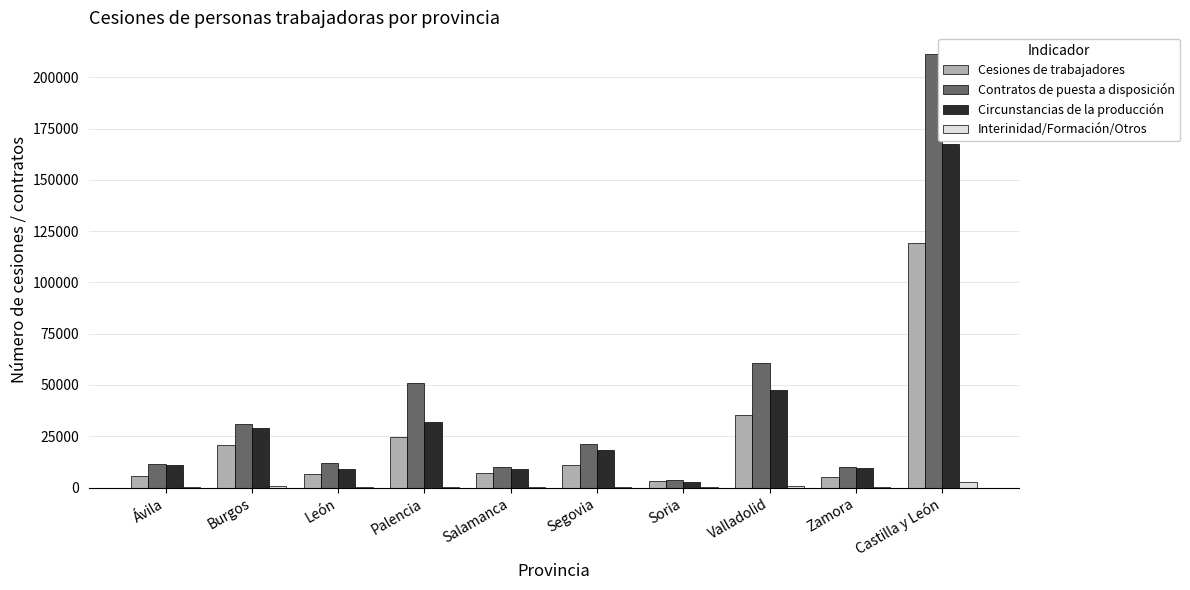

Where is Contratos de puesta a disposición nearest to the value 107594?

Valladolid